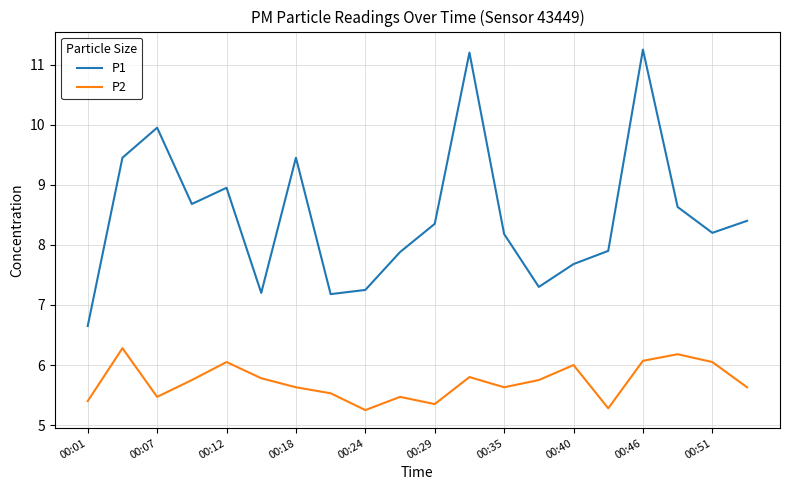

List the series in order of their overall mean, lowest first.

P2, P1